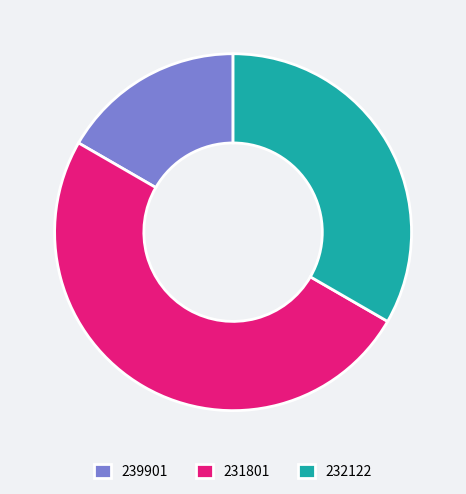

Which category has the smallest portion of the pie?

239901